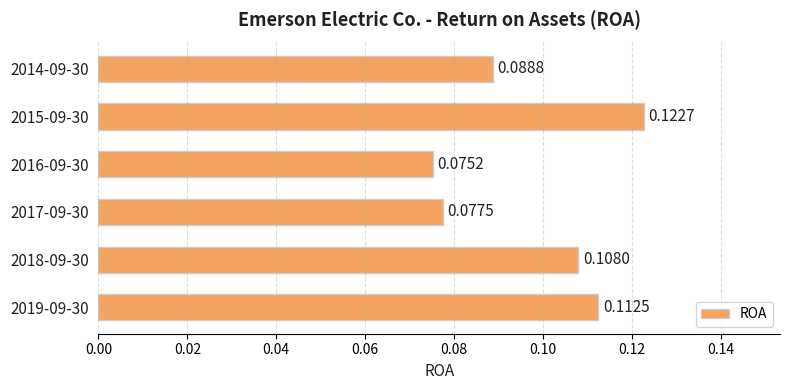

What is the sum of all values?

0.6